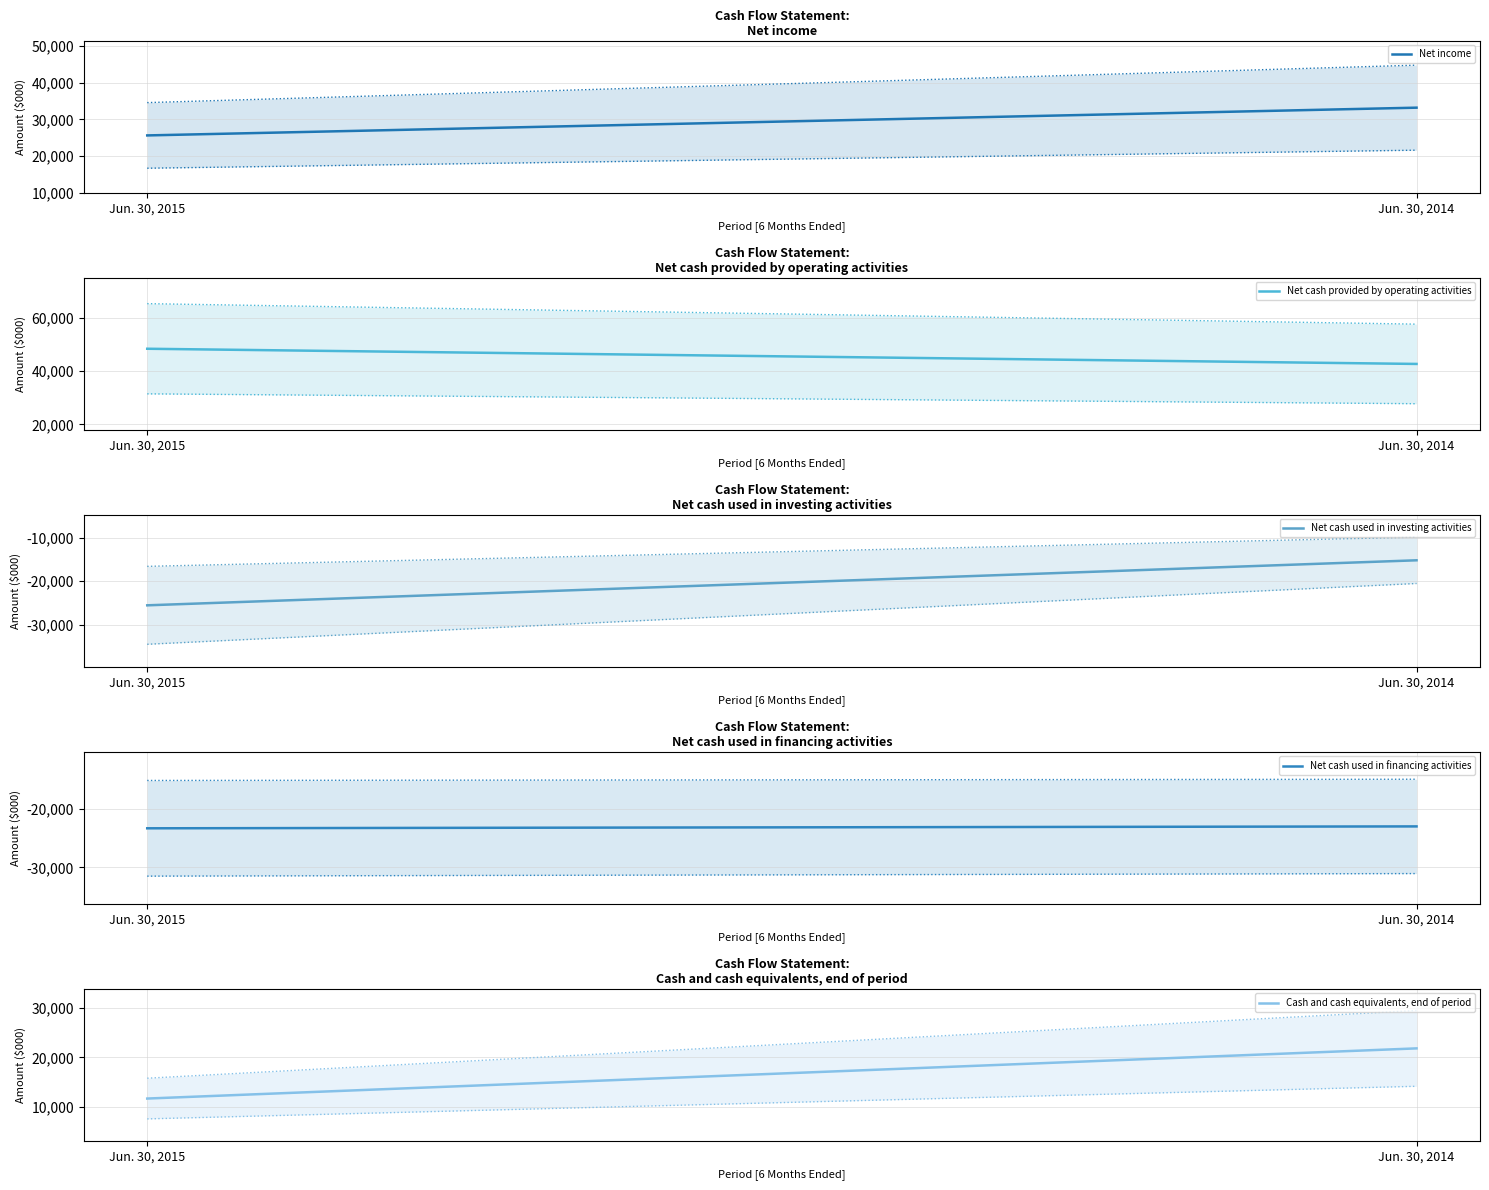

What is the average value of the Net cash provided by operating activities series?

45601